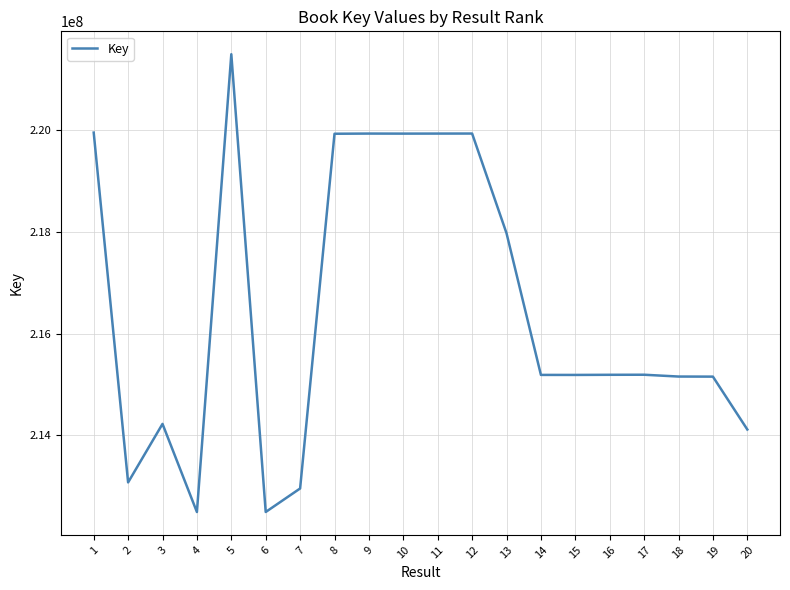

Does the chart display data point markers on the line(s)?

No